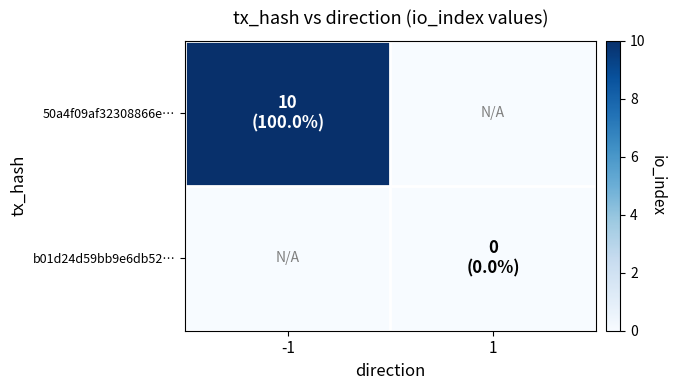

Rank the series by their average value, from lowest to highest.

b01d24d59bb9e6db52…, 50a4f09af32308866e…